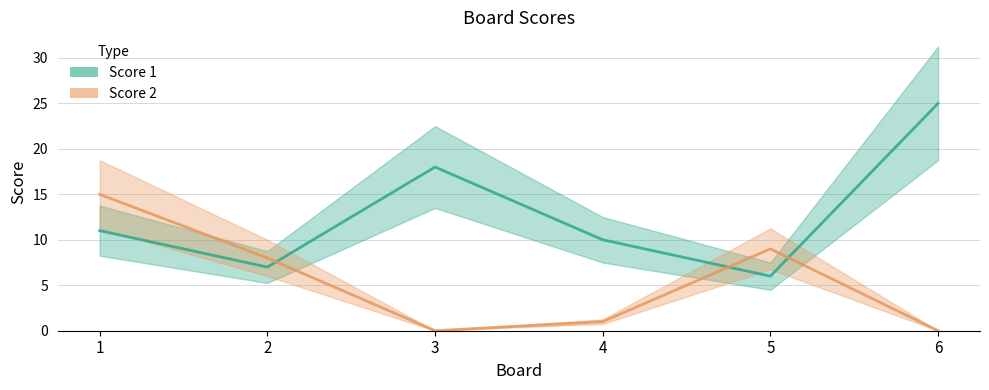

How many data points in Score 1 are above 11?

2